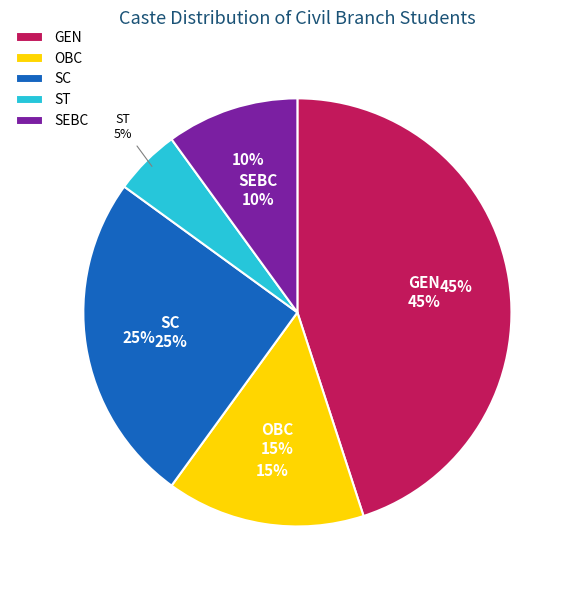

Count the number of slices in the pie.

5